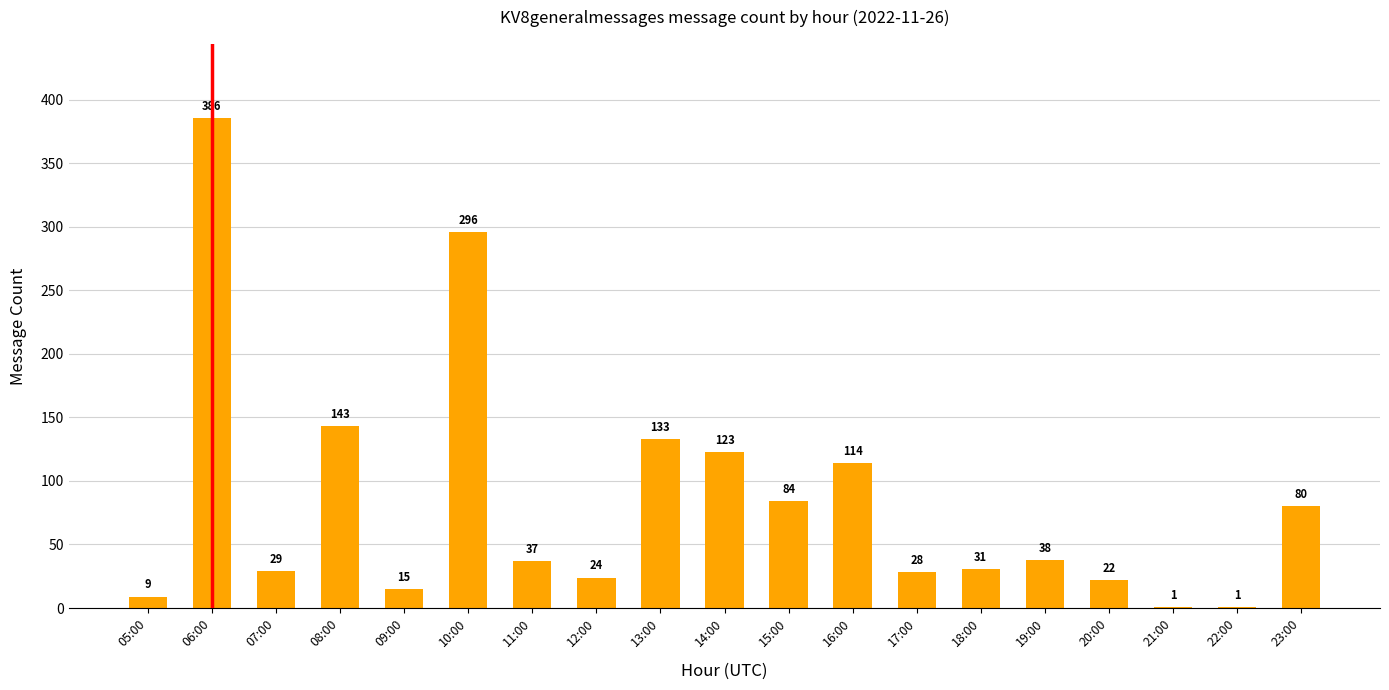

What is the greatest value displayed?

386